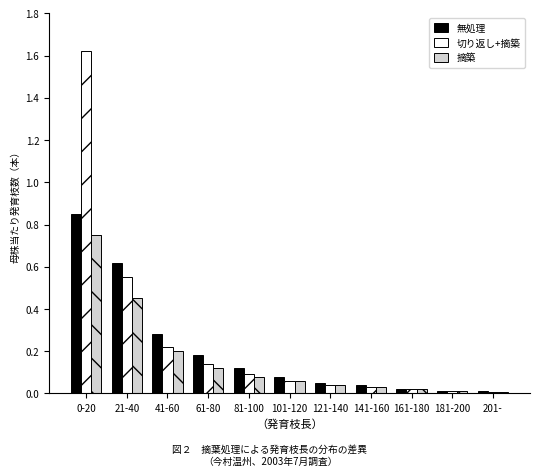

Which series changed the most between 0-20 and 141-160?

切り返し+摘築